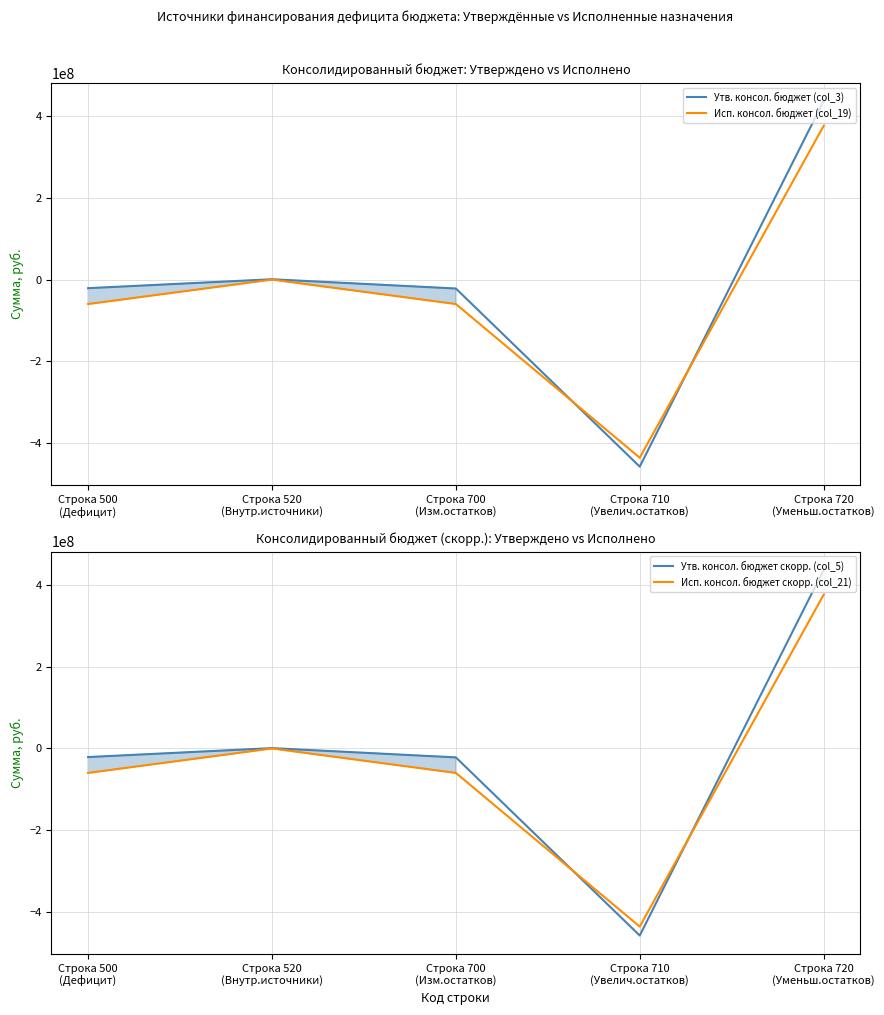

What are all the series names shown in the legend?

Утв. консол. бюджет (col_3), Исп. консол. бюджет (col_19), Утв. консол. бюджет скорр. (col_5), Исп. консол. бюджет скорр. (col_21)